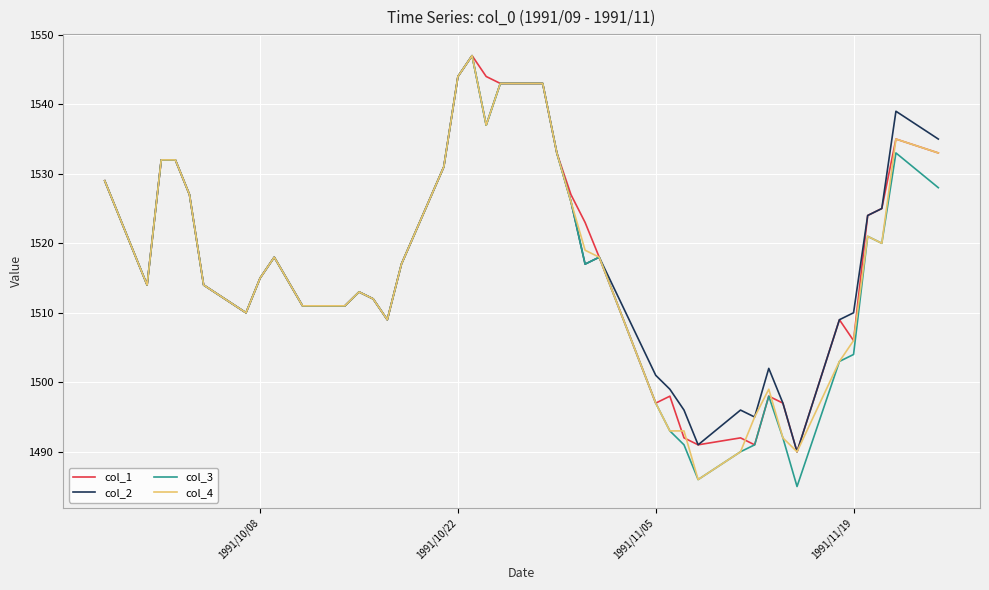

What is the highest value of the col_1 series?

1547